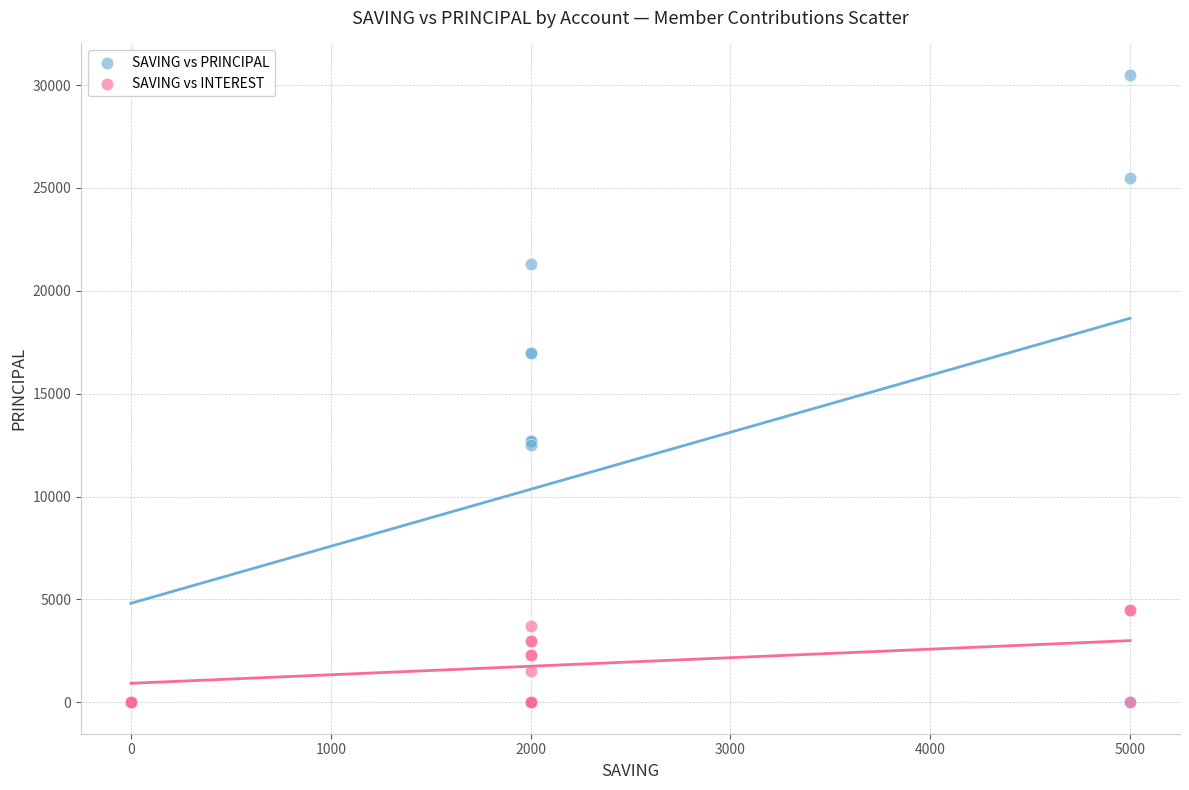

What are all the series names shown in the legend?

SAVING vs PRINCIPAL, SAVING vs INTEREST